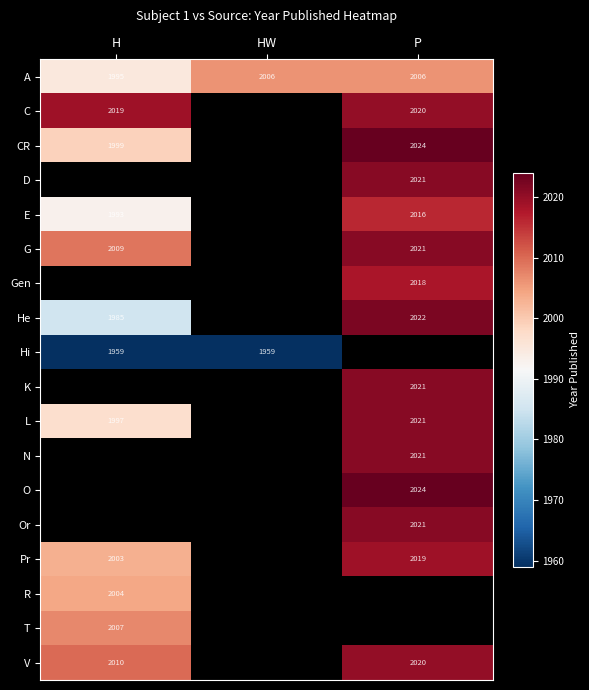

The value of D at P is 2021. True or false?

True